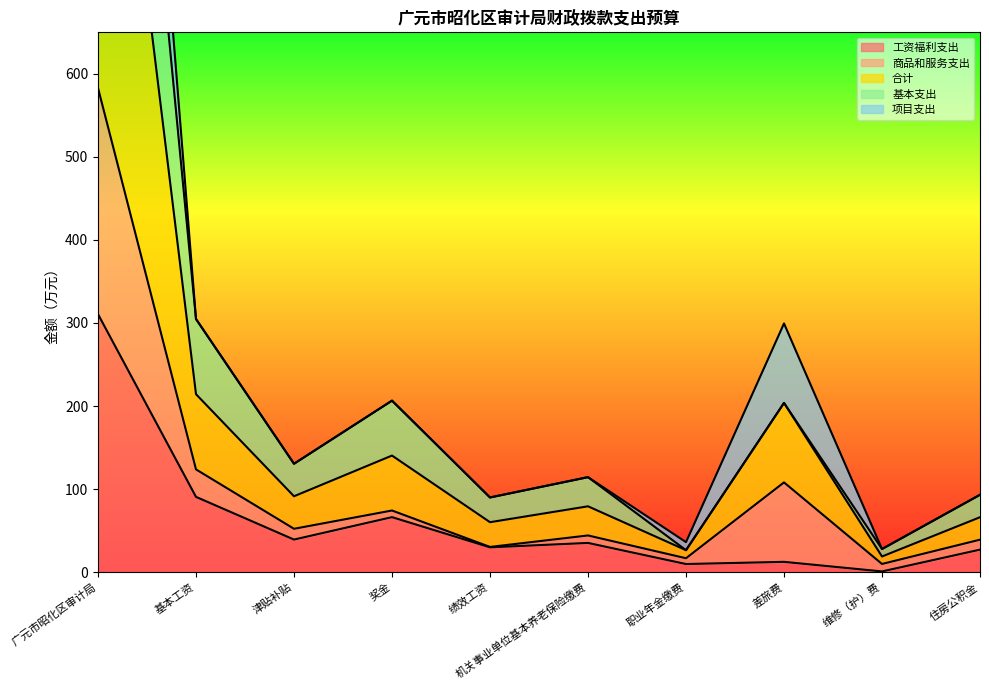

At which label is 工资福利支出 closest to 155?

基本工资